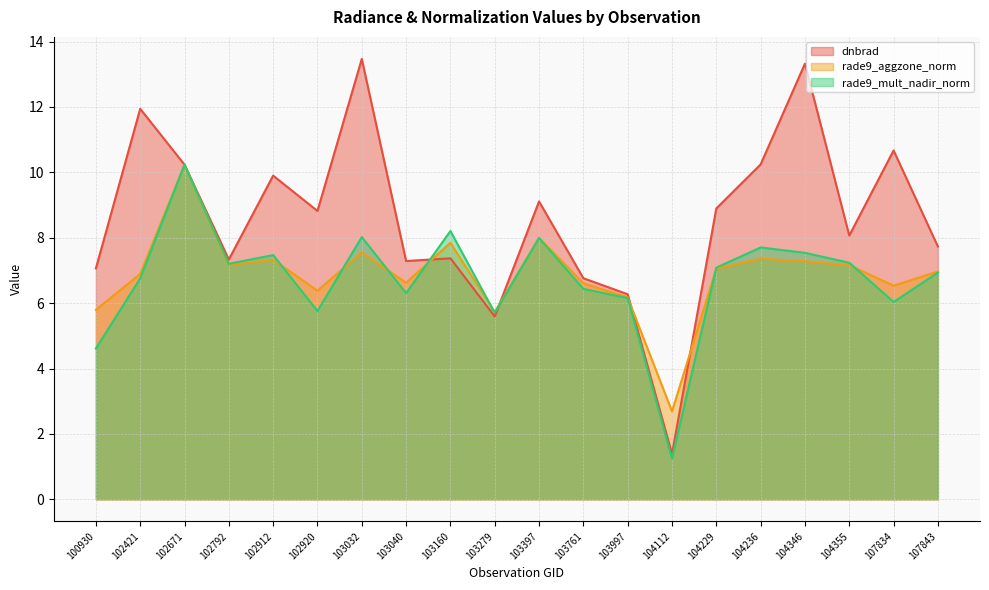

Where is dnbrad nearest to the value 7?

100930